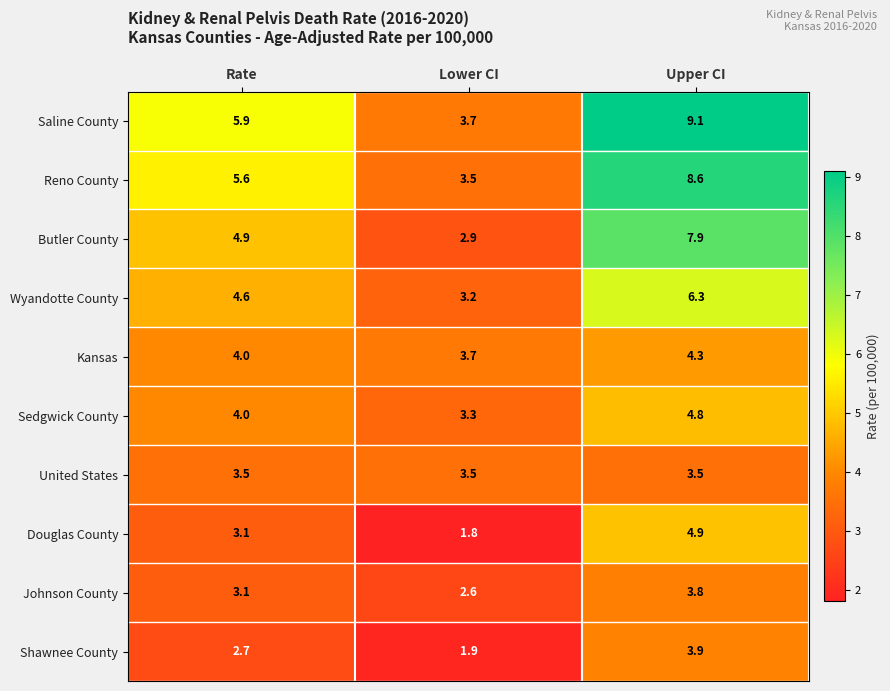

What is the spread (max minus min) of values at Rate?

3.2